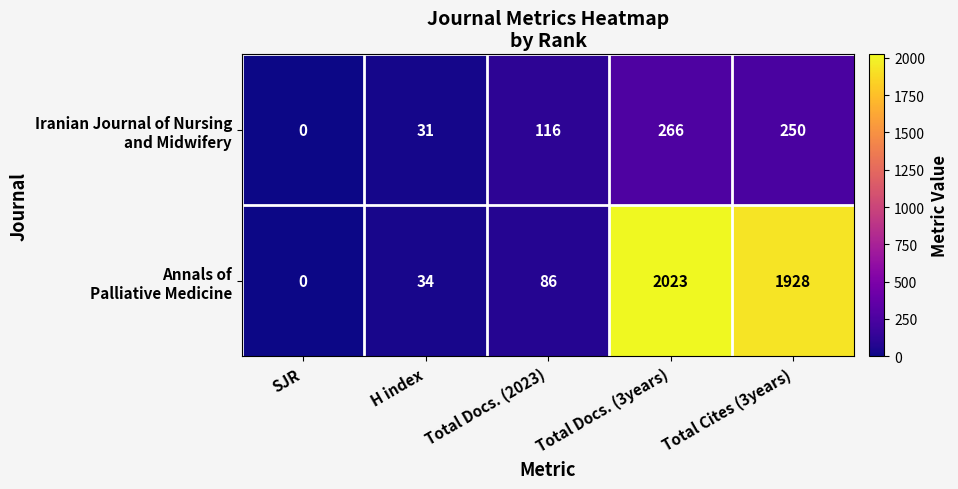

At which category is the sum across all series the highest?

Total Docs. (3years)